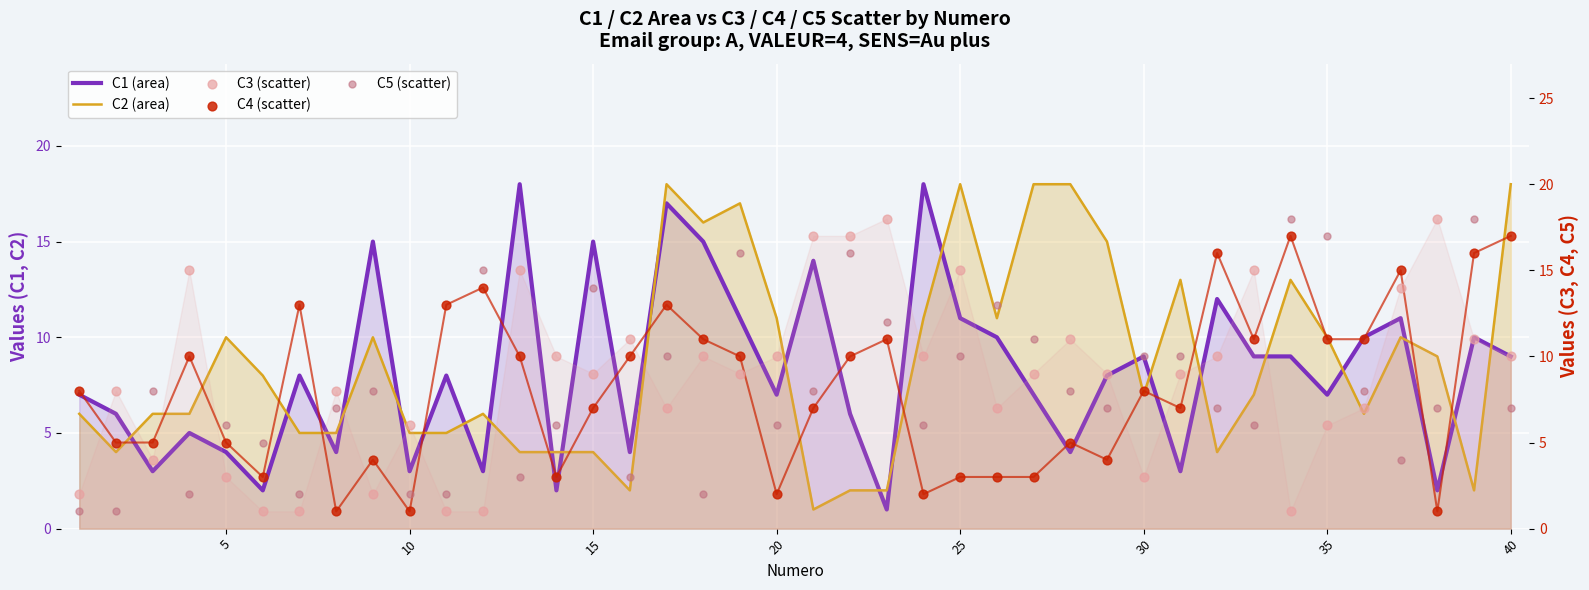

Is the value of C2 (area) at 18 greater than the value of C3 (scatter) at 23?

Yes